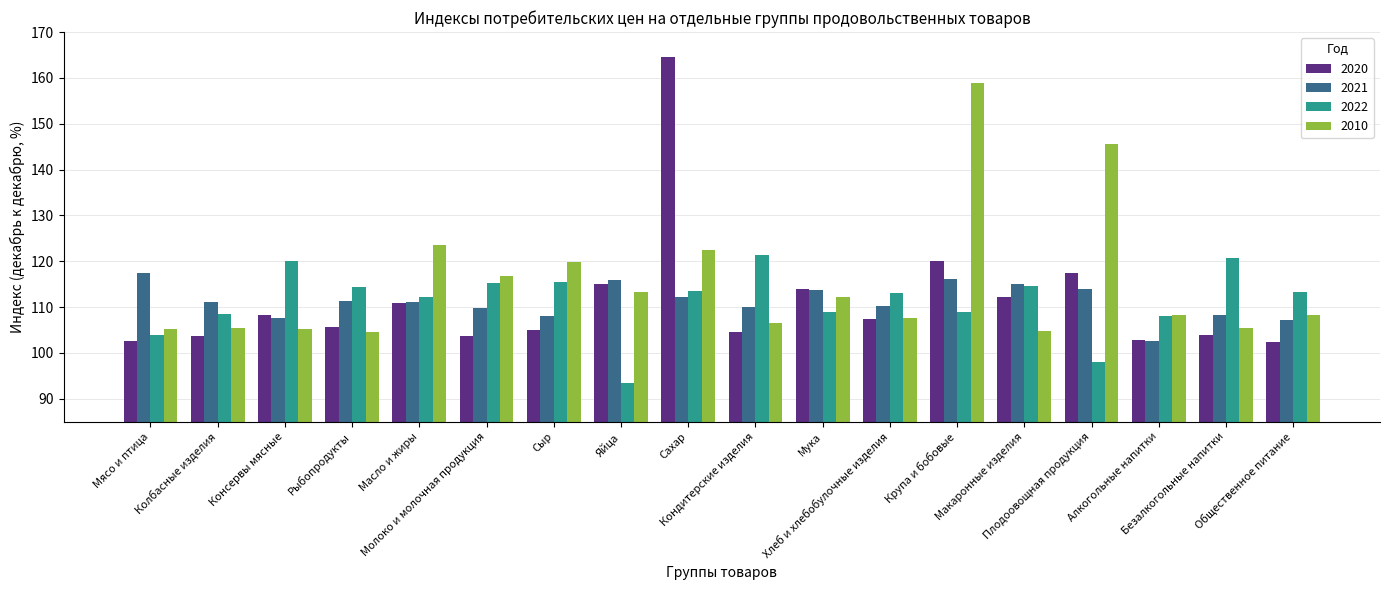

Which series has the largest total across all categories?

2010